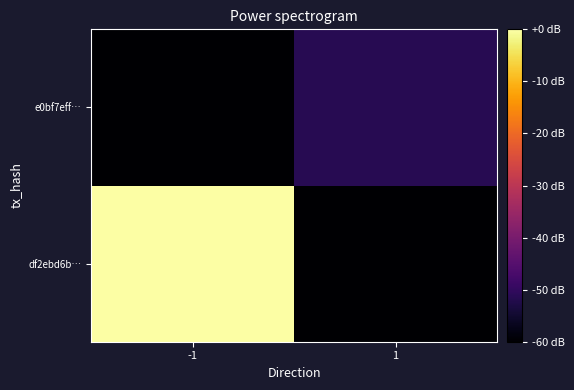

What is the minimum value shown in the chart?

-60.0